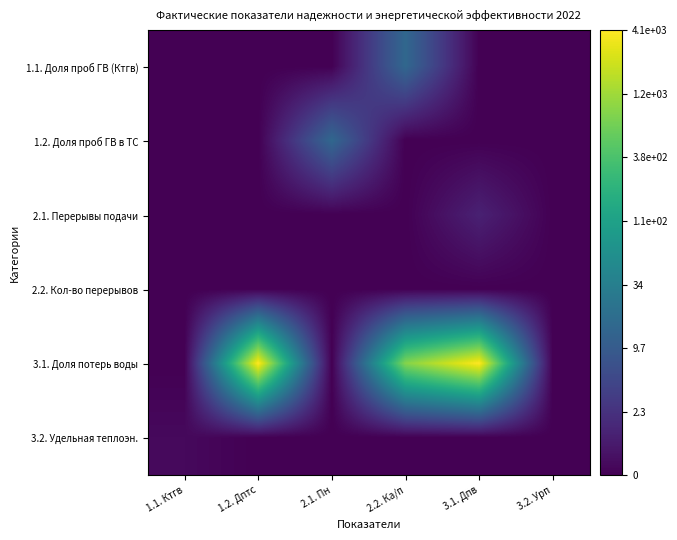

Rank the series by their maximum value, from highest to lowest.

3.1. Доля потерь воды, 1.1. Доля проб ГВ (Ктгв), 1.2. Доля проб ГВ в ТС, 2.1. Перерывы подачи, 3.2. Удельная теплоэн., 2.2. Кол-во перерывов